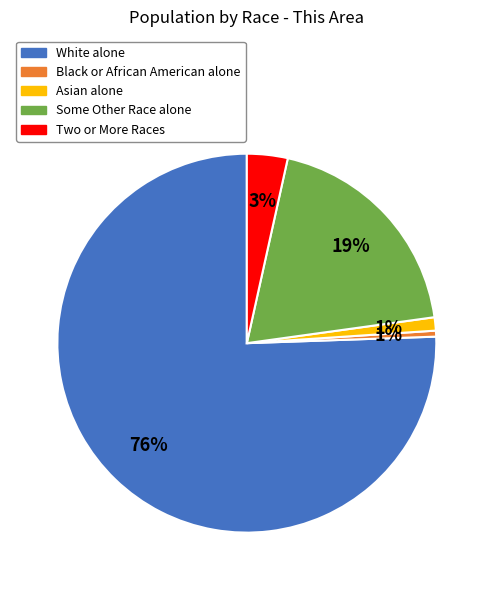

Is the sum of Asian alone and White alone greater than half?

Yes